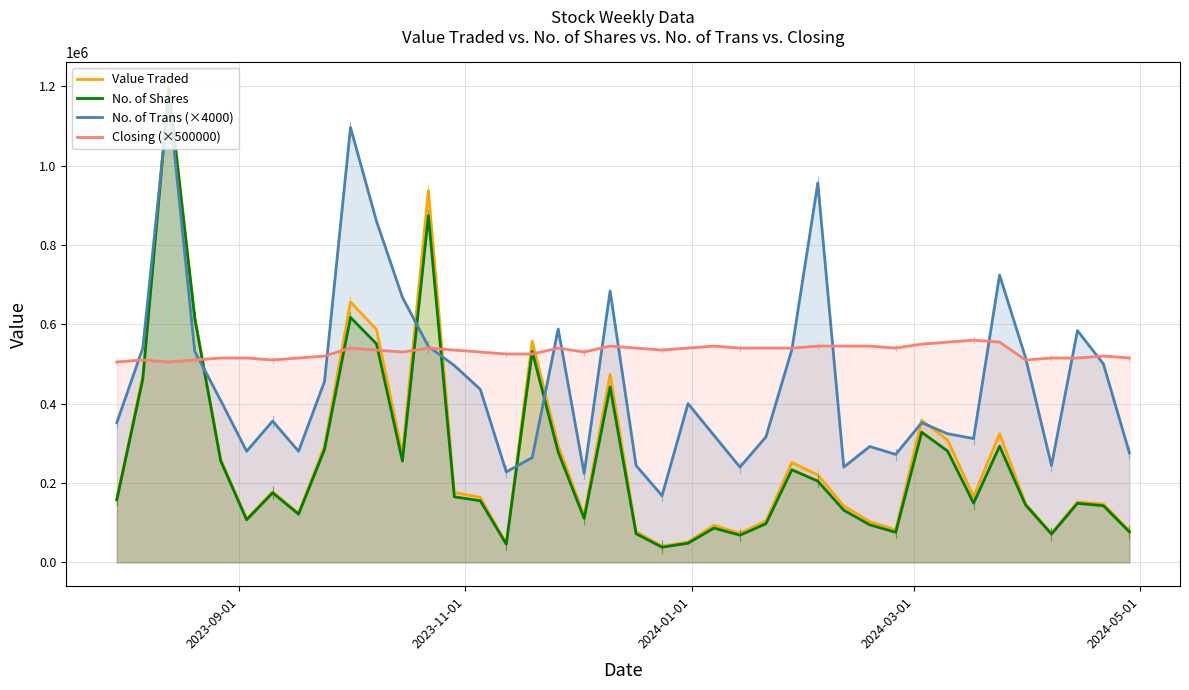

What is the minimum value for Closing (×500000)?

505000